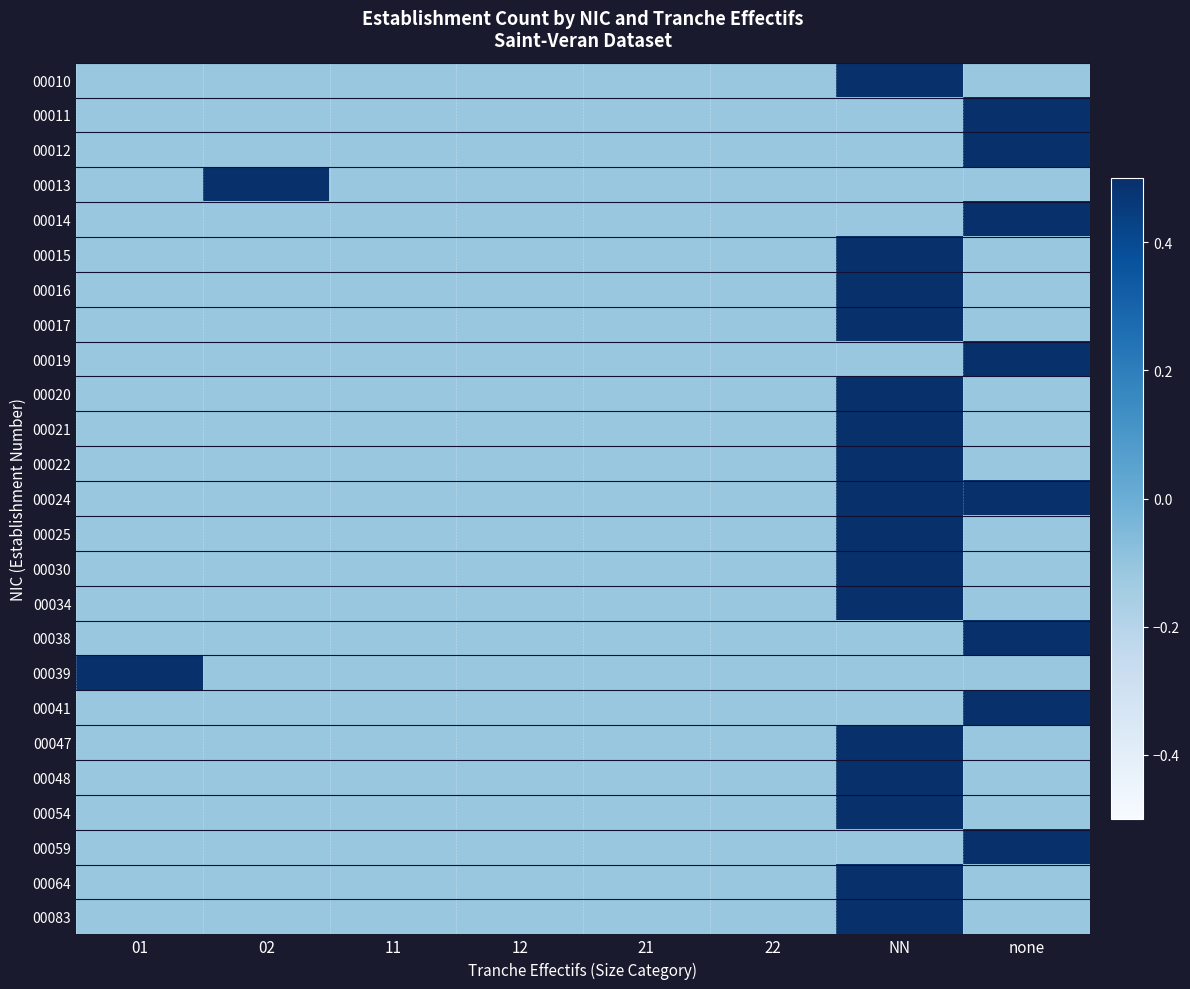

What is the total value across all series at NN?

11.2